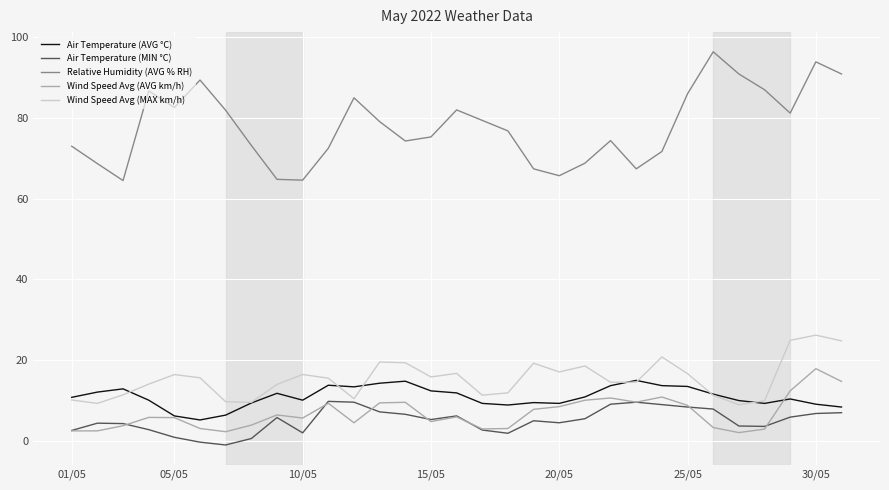

What is the greatest value displayed?

96.4